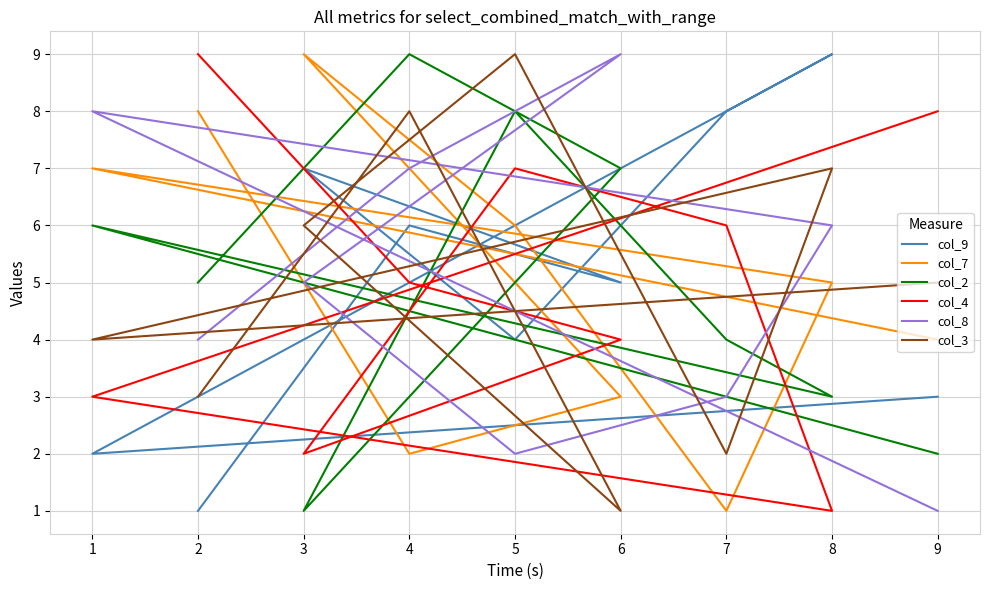

List the series in order of their peak value, highest first.

col_9, col_7, col_2, col_4, col_8, col_3